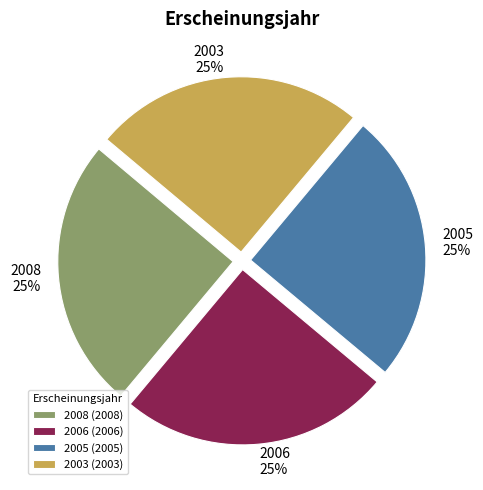

The 2005 slice represents 39% of the pie. True or false?

False